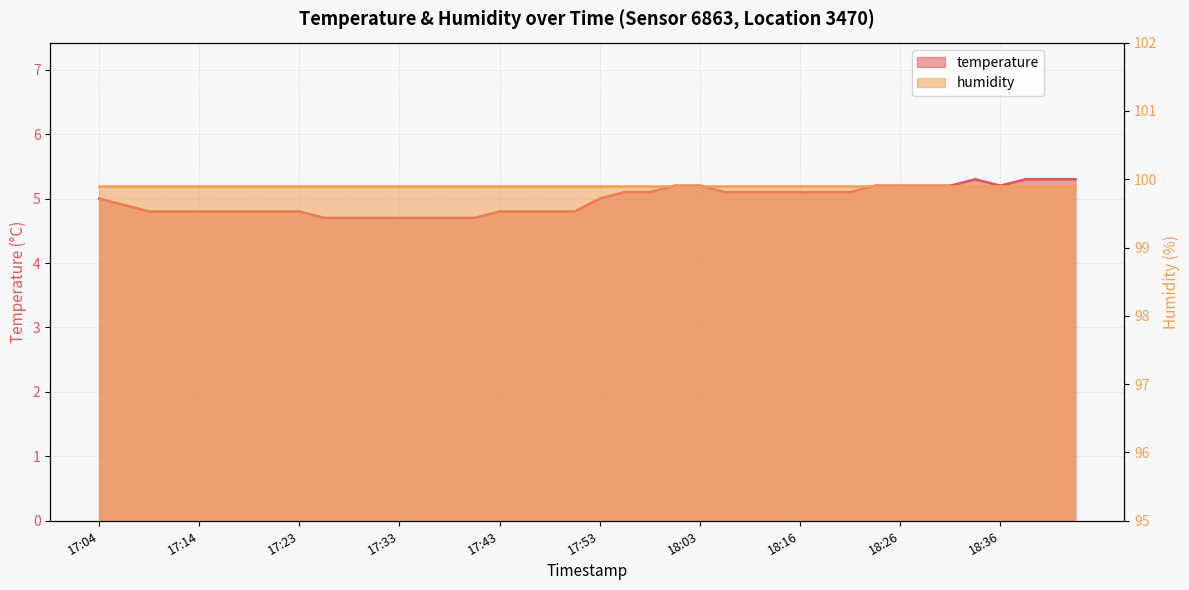

Reading left to right, list all the values displayed in this chart.

5.0	4.9	4.8	4.8	4.8	4.8	4.8	4.8	4.8	4.7	4.7	4.7	4.7	4.7	4.7	4.7	4.8	4.8	4.8	4.8	5.0	5.1	5.1	5.2	5.2	5.1	5.1	5.1	5.1	5.1	5.1	5.2	5.2	5.2	5.2	5.3	5.2	5.3	5.3	5.3